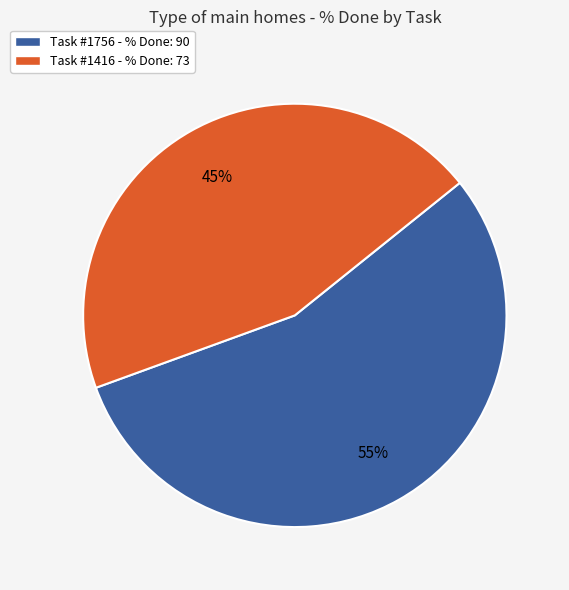

To the nearest percent, what is the difference between the largest and smallest slice percentages?

10%